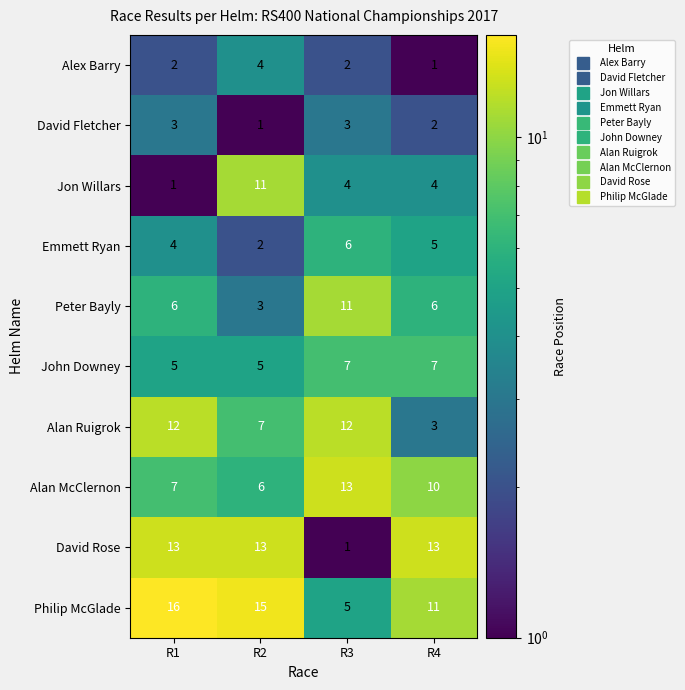

What is the average value of the Alan McClernon series?

9